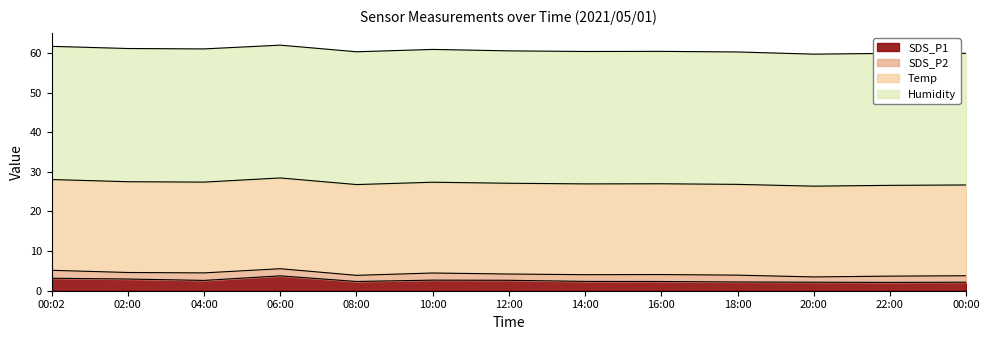

What position from the right is 14:00?

6